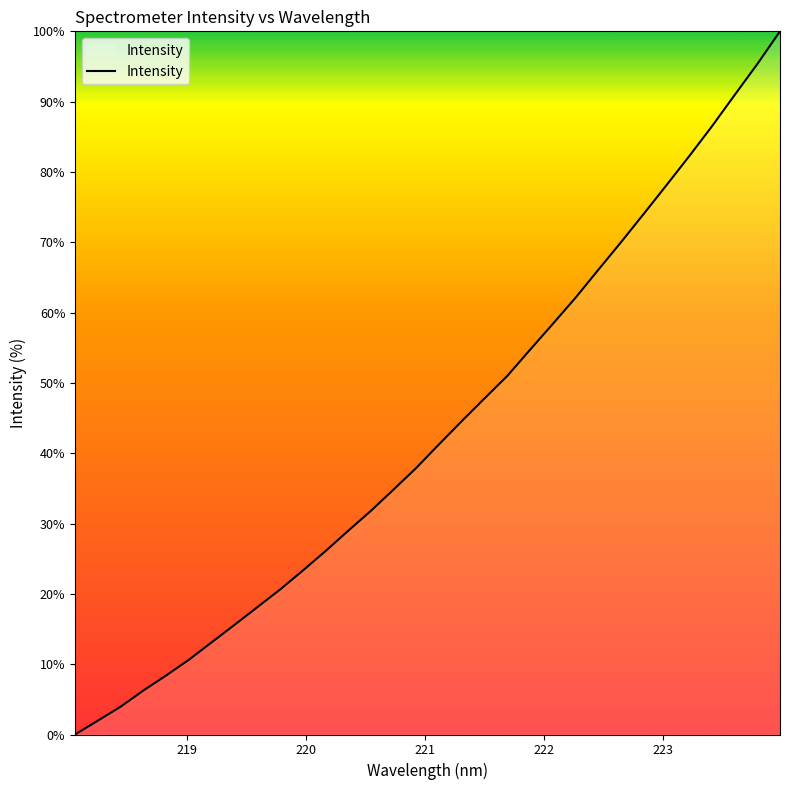

How many distinct data groups are displayed?

1